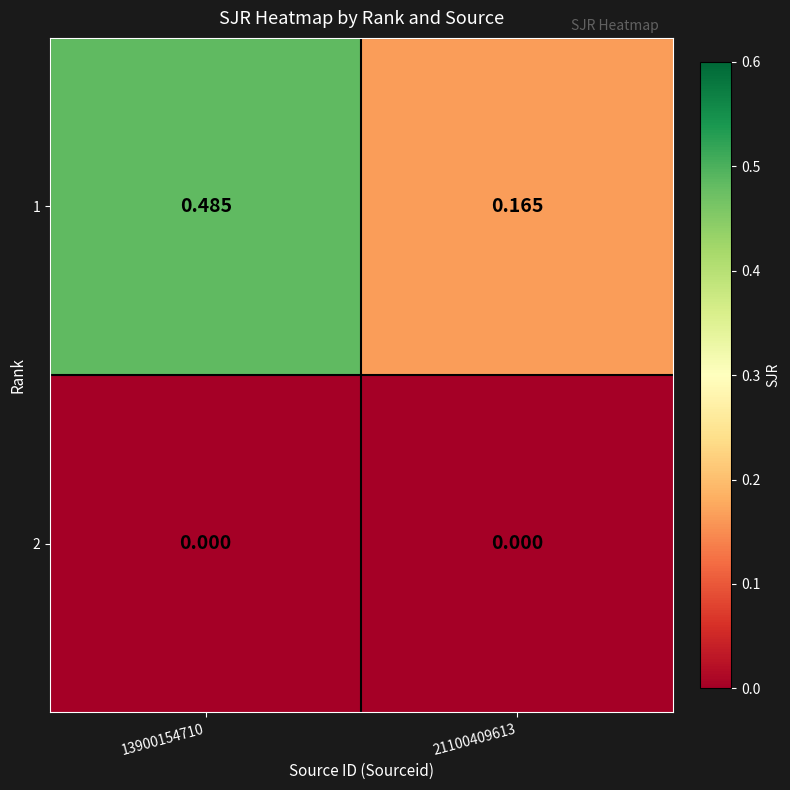

Is the value of 2 at 13900154710 greater than the value of 1 at 13900154710?

No